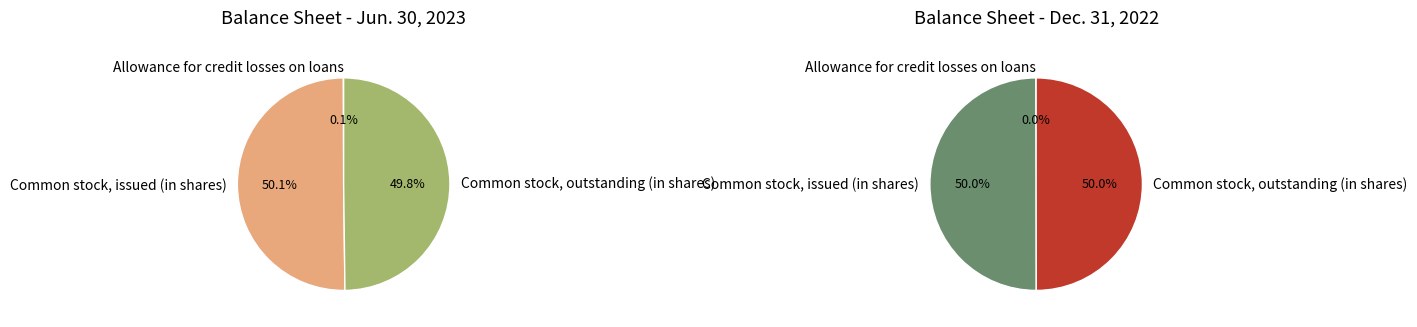

To the nearest percent, what portion does Common stock, outstanding (in shares) represent?

50%